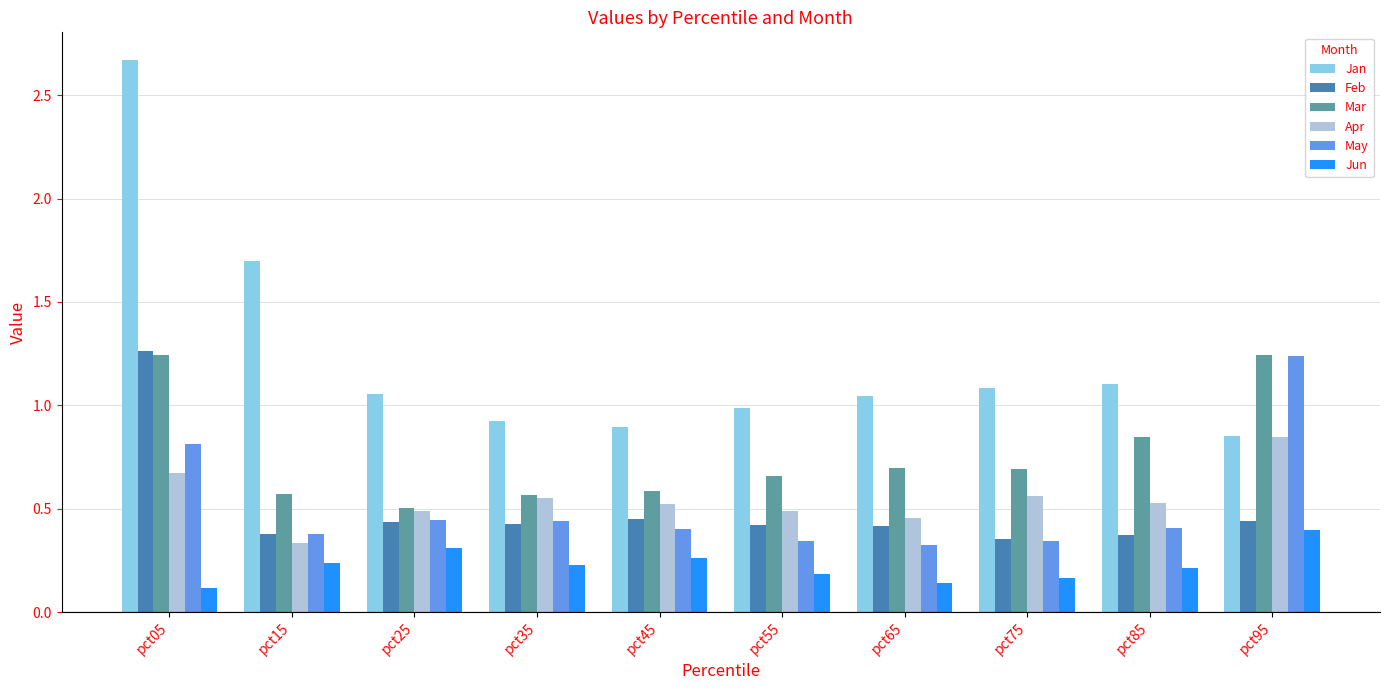

Between pct05 and pct15, which series saw the biggest shift?

Jan